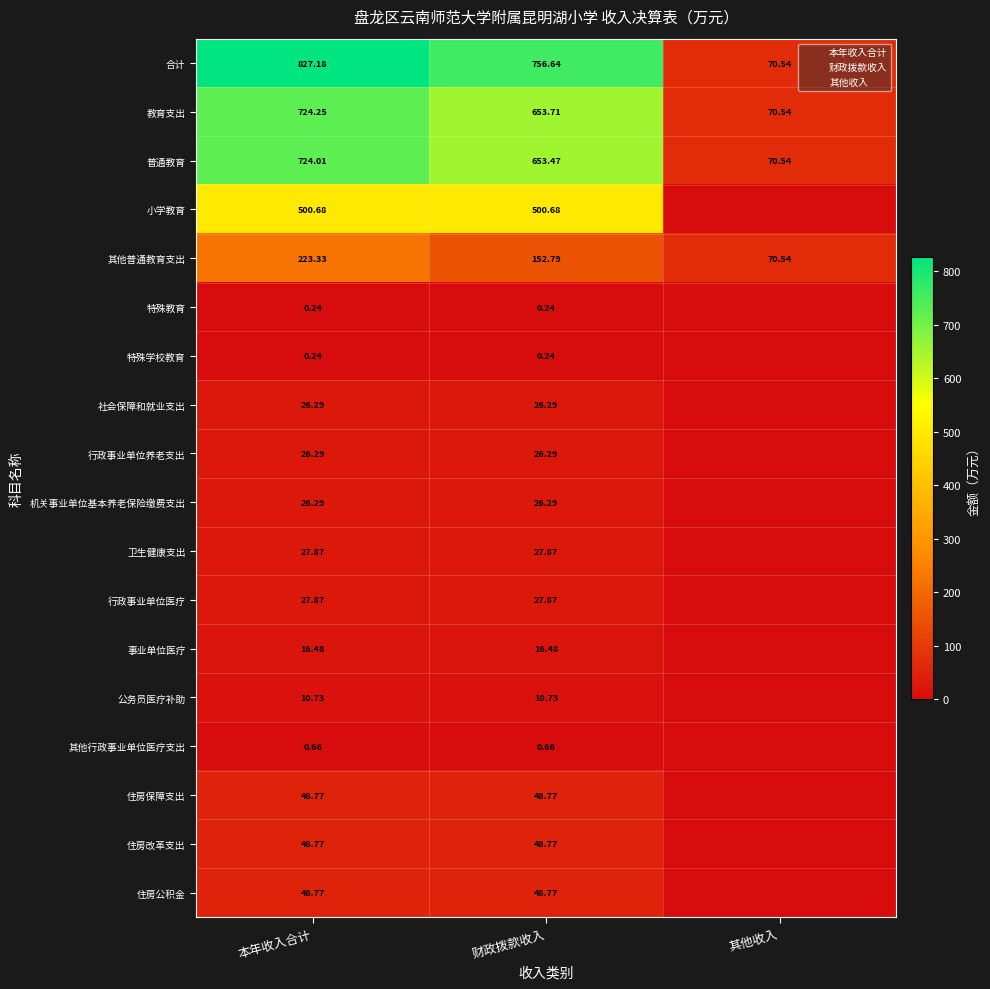

How many categories are shown in the chart?

3